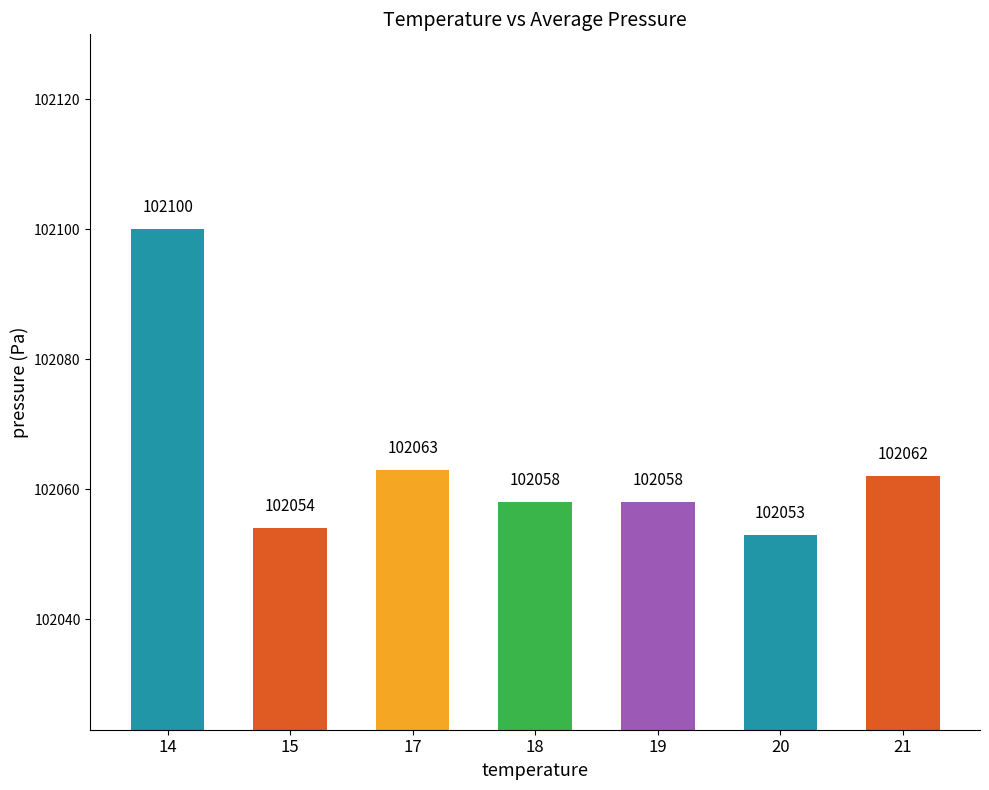

The value at 17 is 102063. True or false?

True